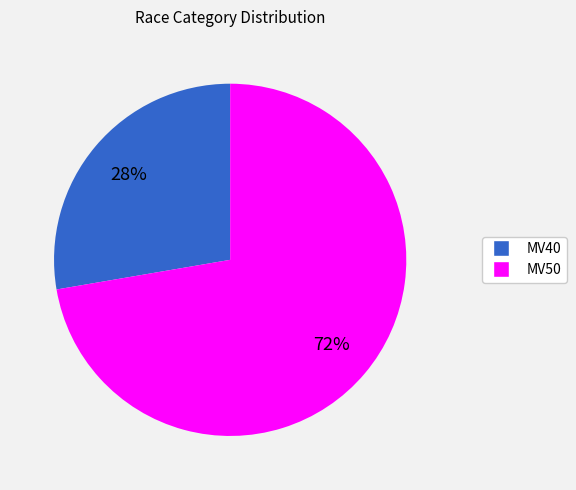

Is MV50 the majority of the pie?

Yes